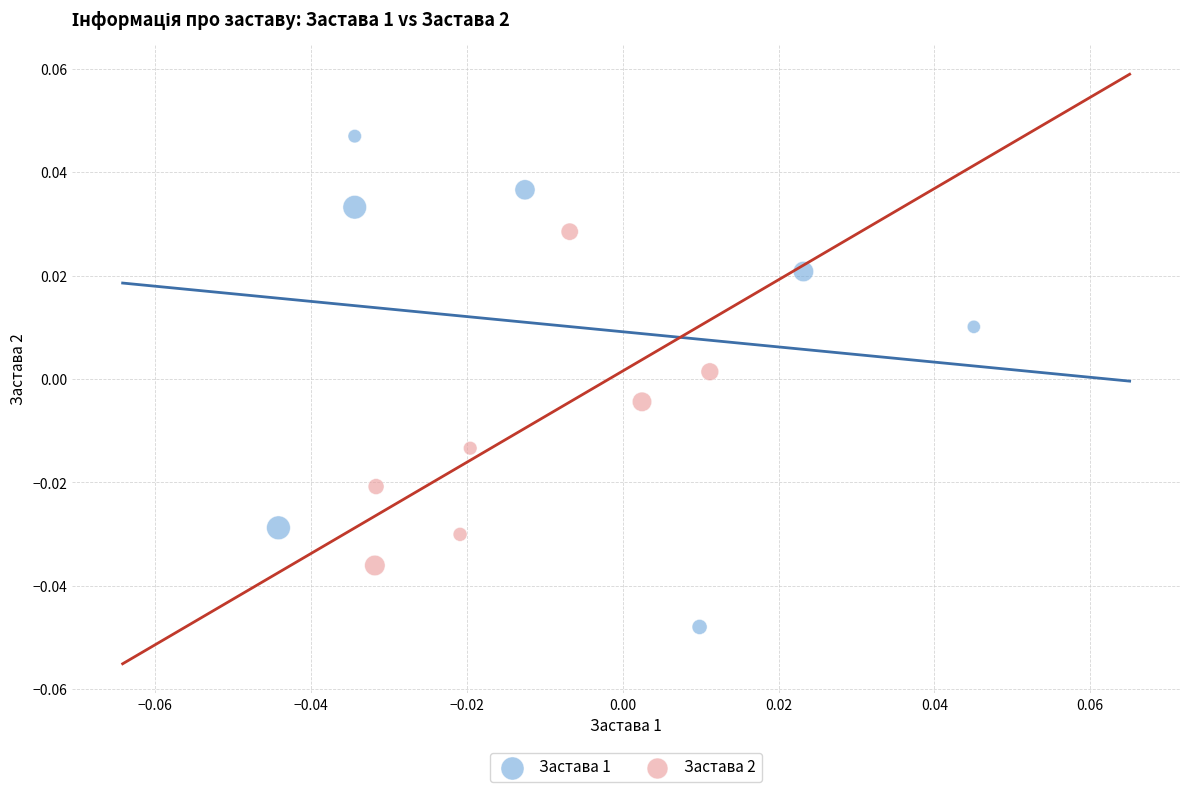

Which series reaches the minimum Y coordinate?

Застава 1